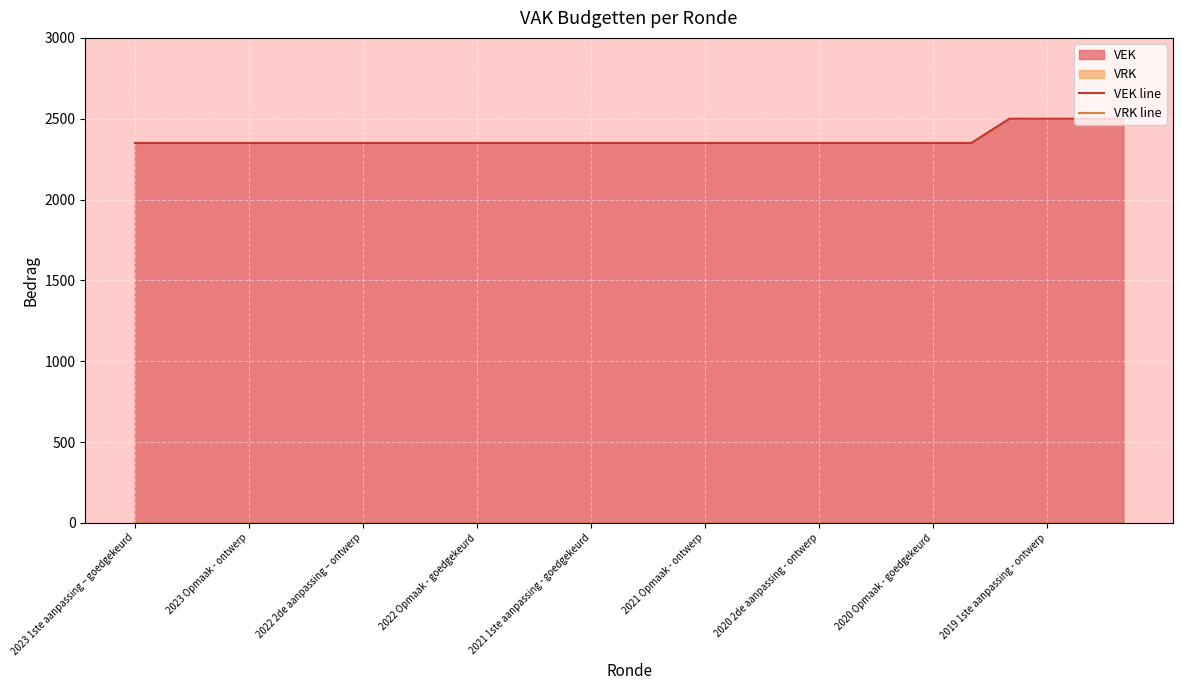

True or false: VRK line has more than 0 points higher than both neighbors.

False